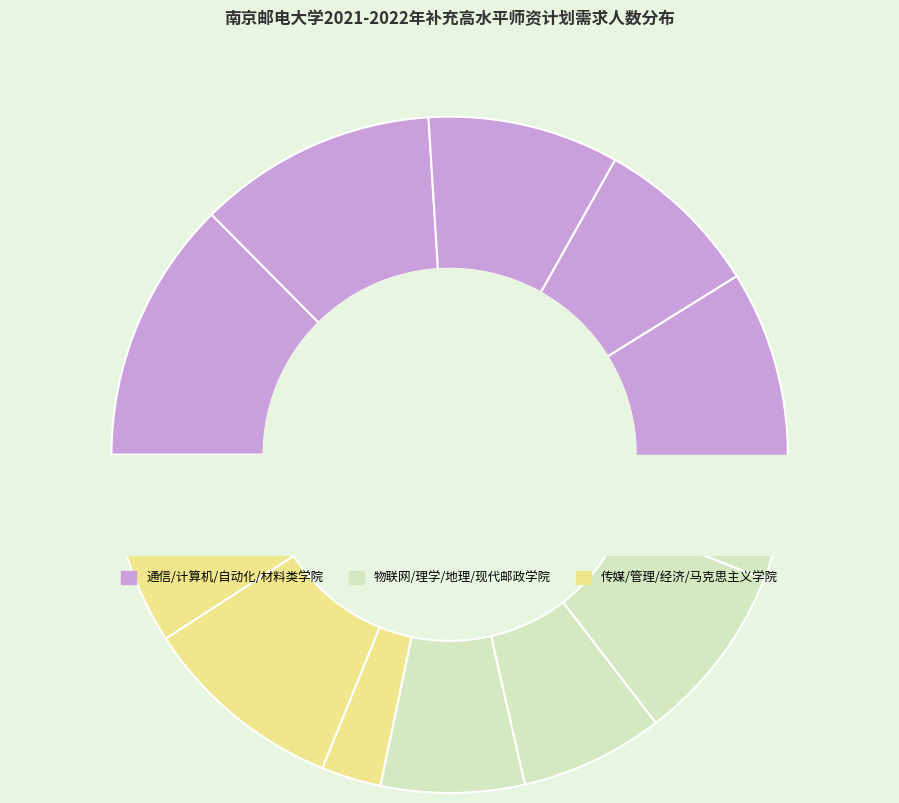

Does any single category account for the majority?

No